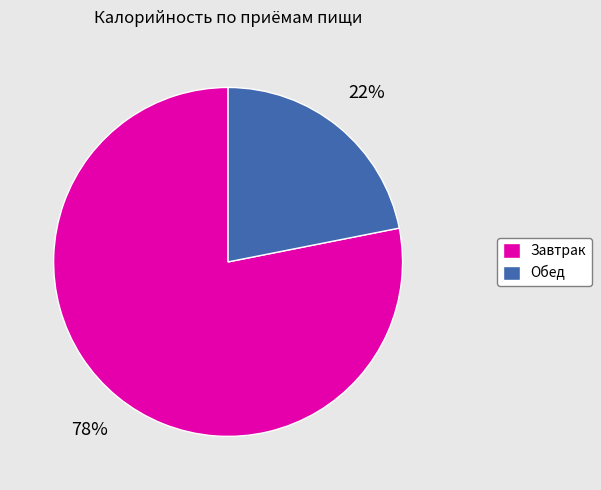

Combined, do Завтрак and Обед account for over 50%?

Yes